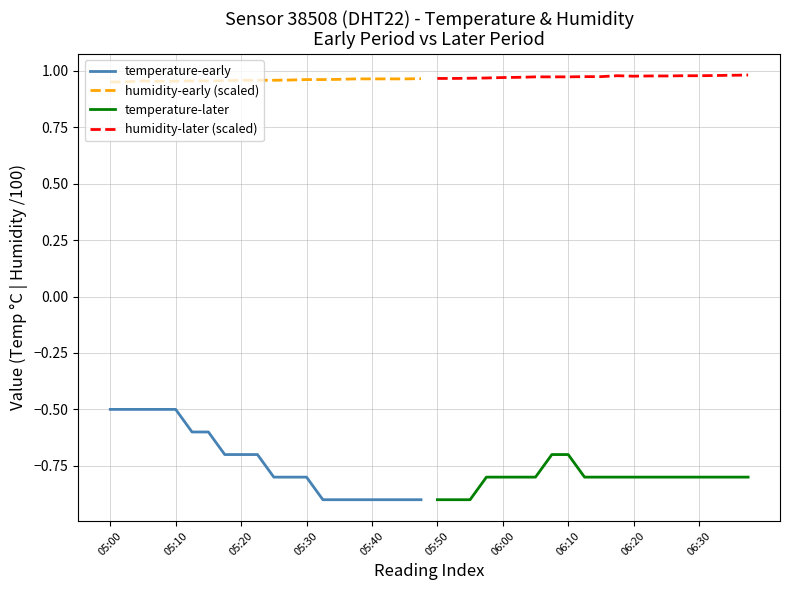

True or false: humidity-early (scaled) and temperature-early intersect in this chart.

False